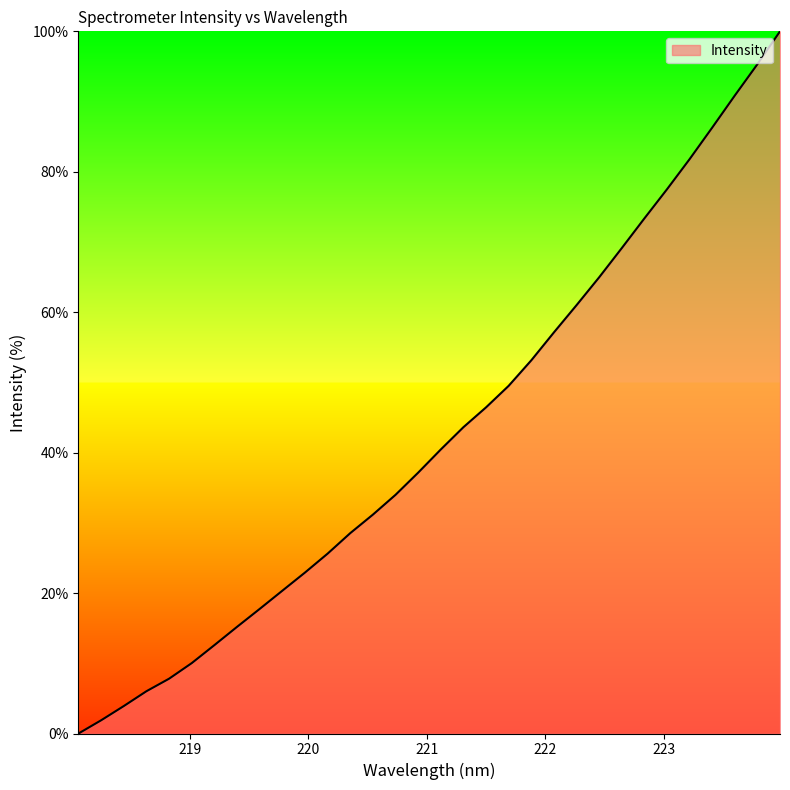

Reading left to right, transcribe all the data shown in this chart.

0.0	1.9	3.9	6.0	7.8	10.0	12.6	15.2	17.7	20.3	22.9	25.6	28.5	31.2	34.0	37.2	40.5	43.6	46.4	49.5	53.1	57.1	61.0	65.0	69.1	73.4	77.5	81.8	86.3	90.9	95.3	100.0